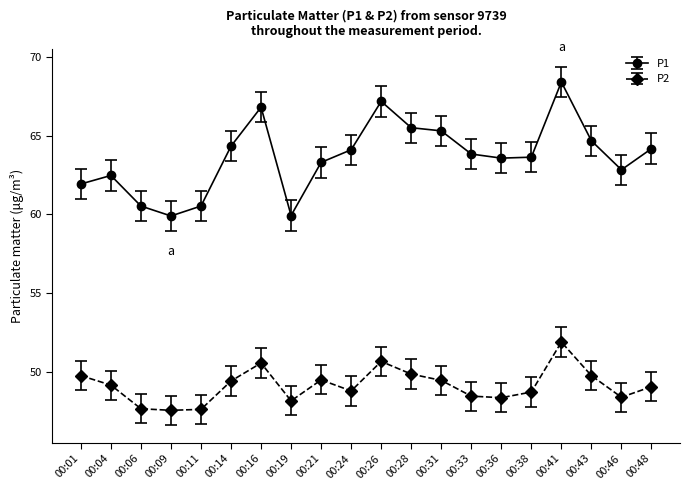

Which series has the largest range (max minus min)?

P1